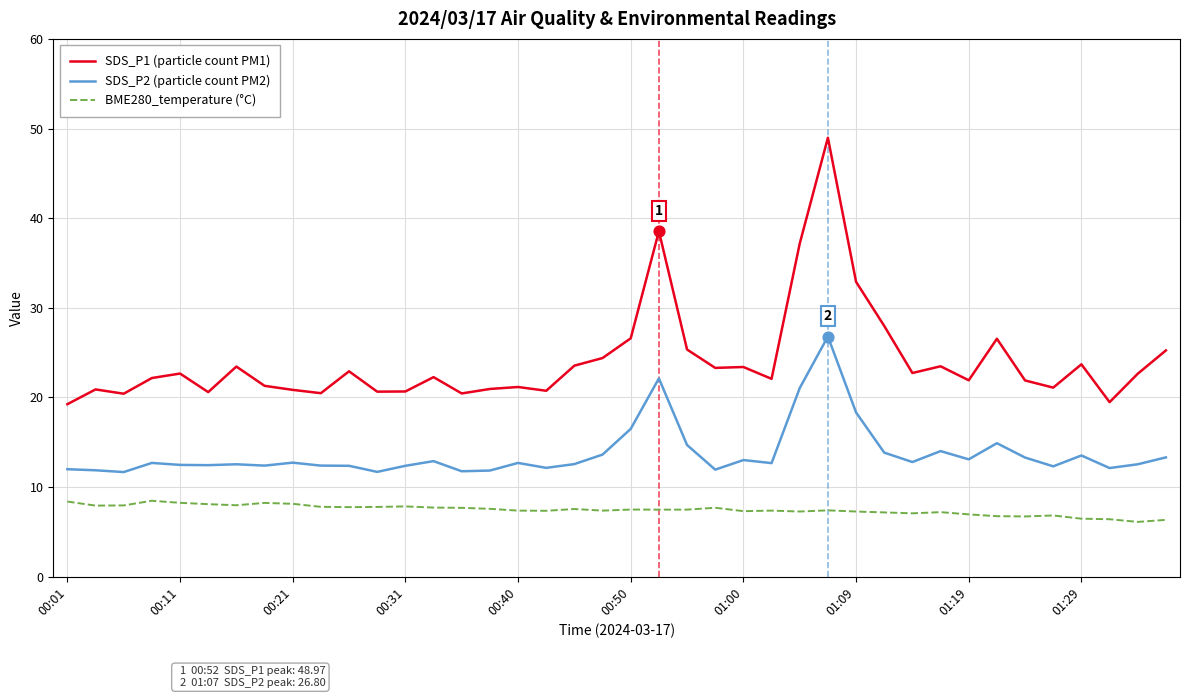

What are all the series names shown in the legend?

SDS_P1 (particle count PM1), SDS_P2 (particle count PM2), BME280_temperature (°C)